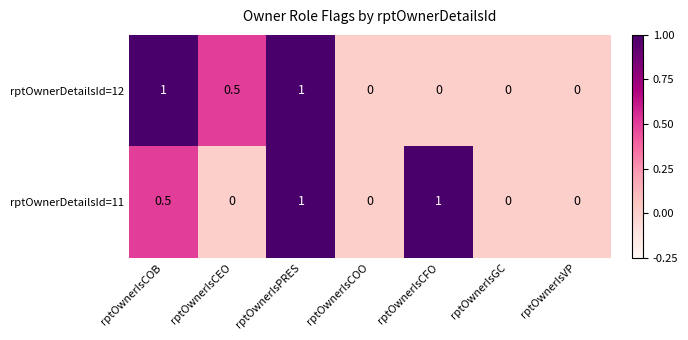

Read the rptOwnerDetailsId=12 value at rptOwnerIsCOB.

1.0